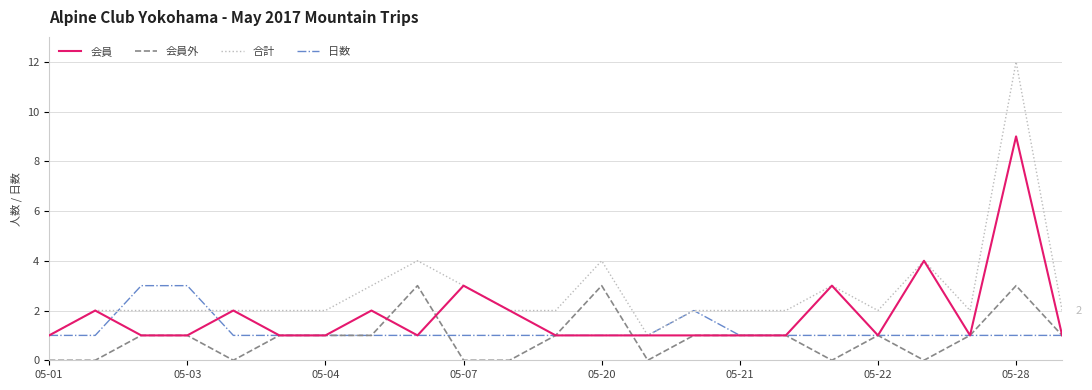

Which series has the largest total across all categories?

合計